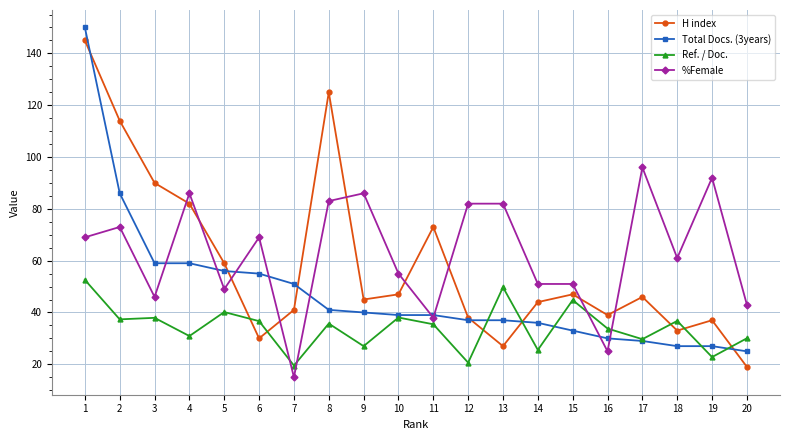

What is the spread (max minus min) of values at 15?

18.0